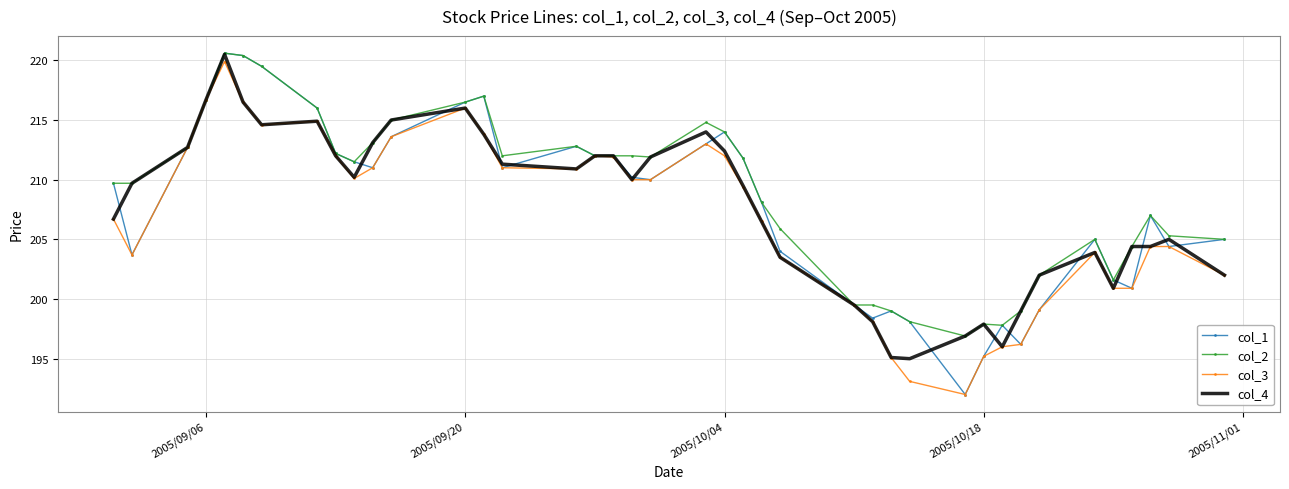

What is the highest value of the col_4 series?

220.5